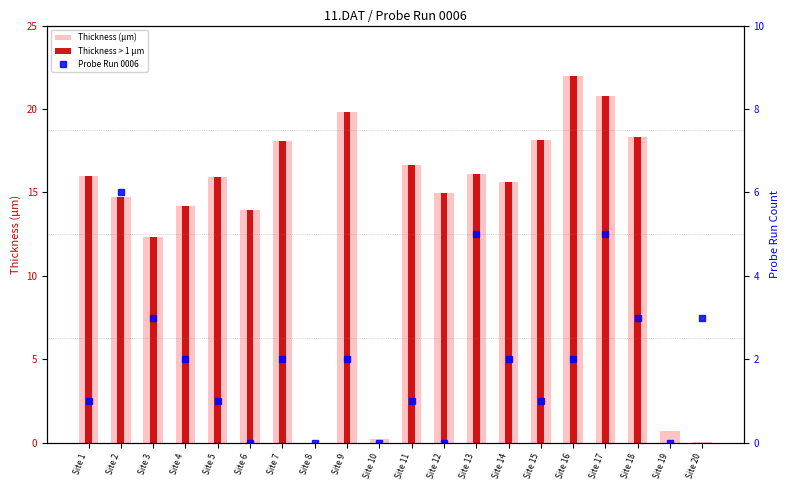

Between Site 4 and Site 5, which series saw the biggest shift?

Thickness (µm)